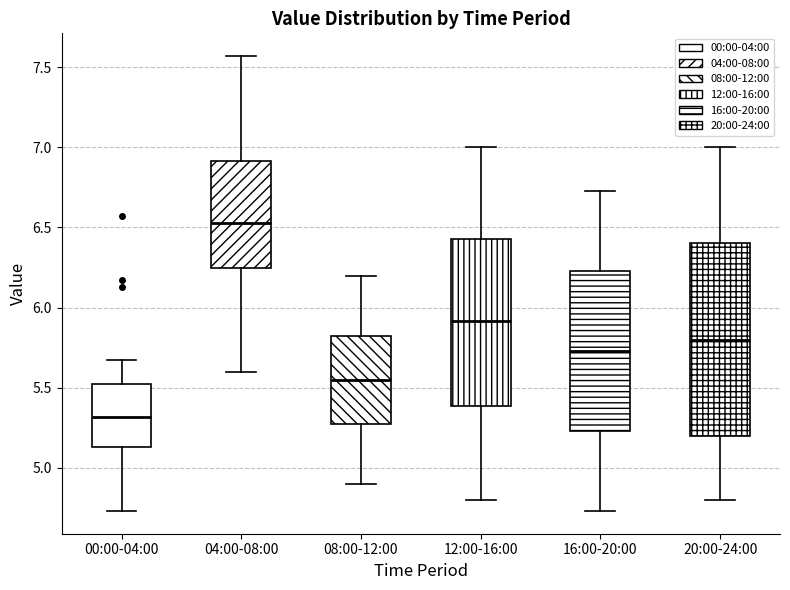

Reading left to right, transcribe this box plot: for each box, give where its median line is, the range the box spans, and where its two whiskers end, as read against the y-axis. The values are not printed on the chart, so give them approximately, as read against the axis.

00:00-04:00: median 5.30, box 5.15 to 5.55, whiskers 4.75 to 5.65
04:00-08:00: median 6.55, box 6.25 to 6.90, whiskers 5.60 to 7.55
08:00-12:00: median 5.55, box 5.30 to 5.85, whiskers 4.90 to 6.20
12:00-16:00: median 5.90, box 5.40 to 6.45, whiskers 4.80 to 7.00
16:00-20:00: median 5.75, box 5.25 to 6.25, whiskers 4.75 to 6.75
20:00-24:00: median 5.80, box 5.20 to 6.40, whiskers 4.80 to 7.00